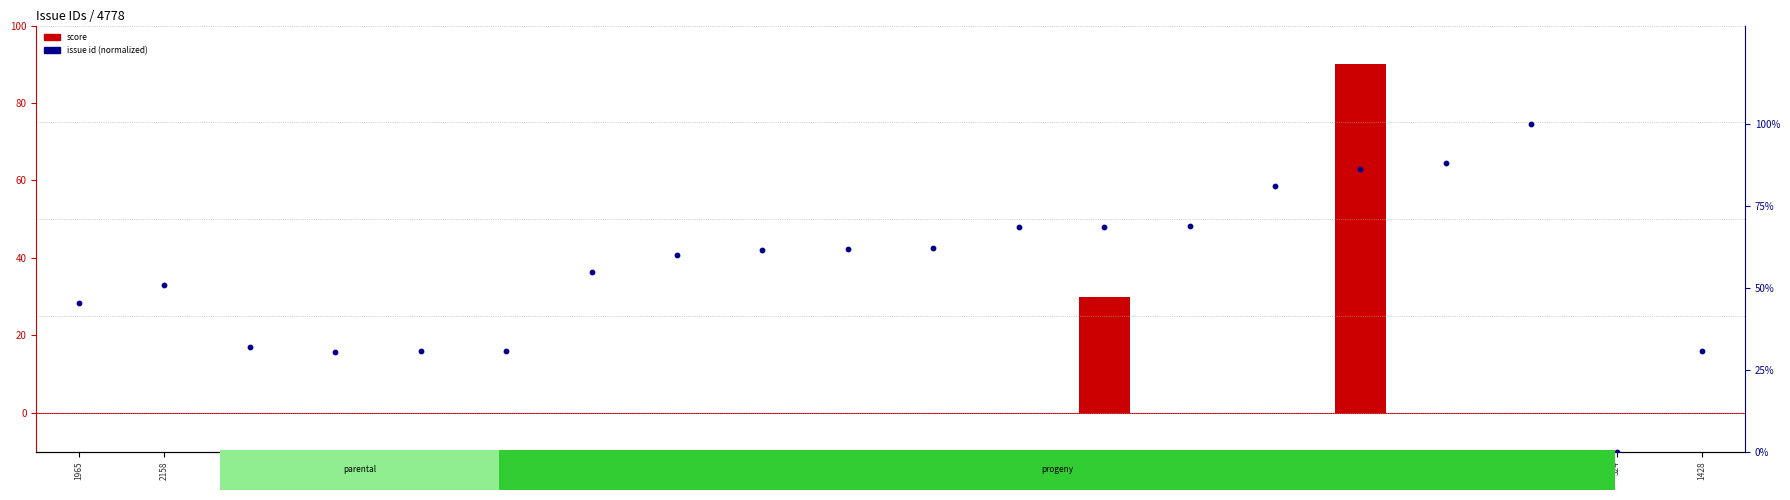

What is the total value across all series at 2158?

50.7